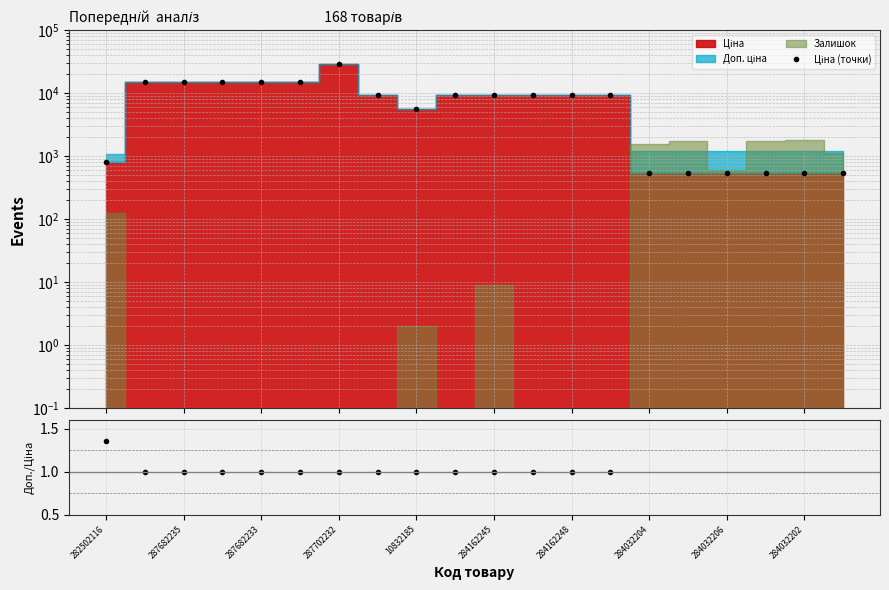

True or false: Ціна (точки) and Доп./Ціна intersect in this chart.

False